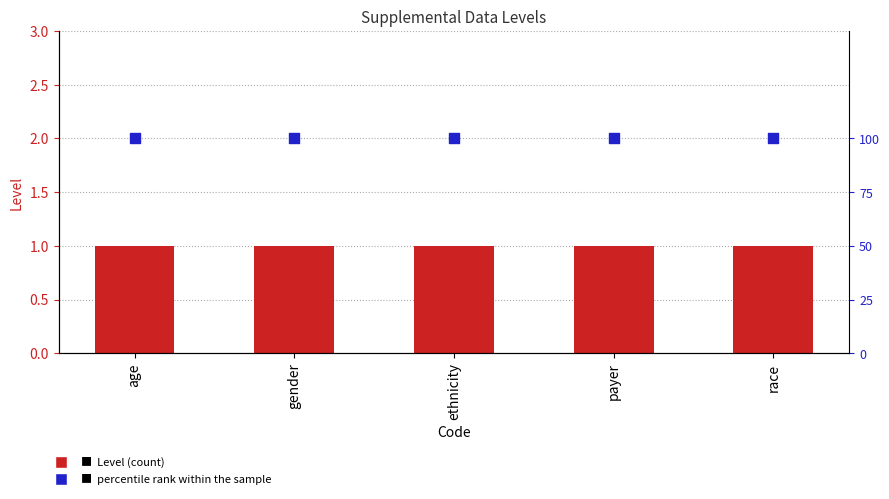

At how many categories does at least one series exceed 57?

5